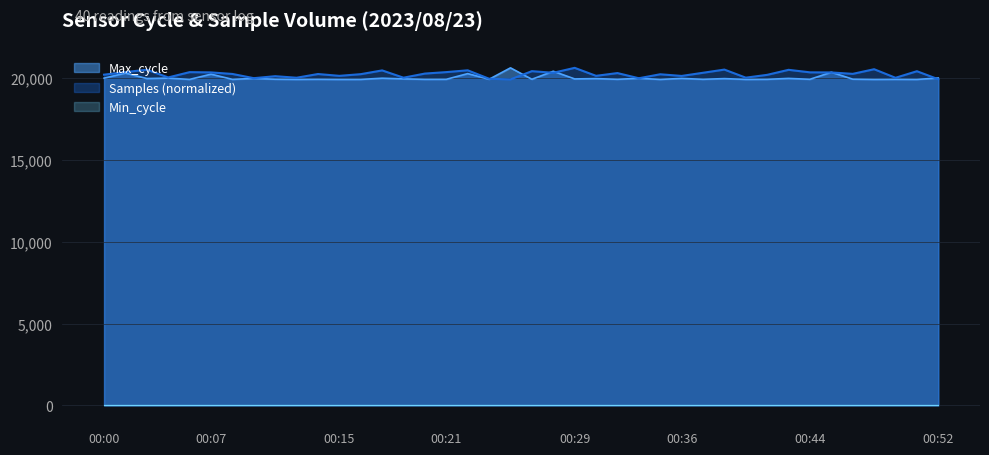

What is the value of the Max_cycle point at the 26th from the left?

19981.0